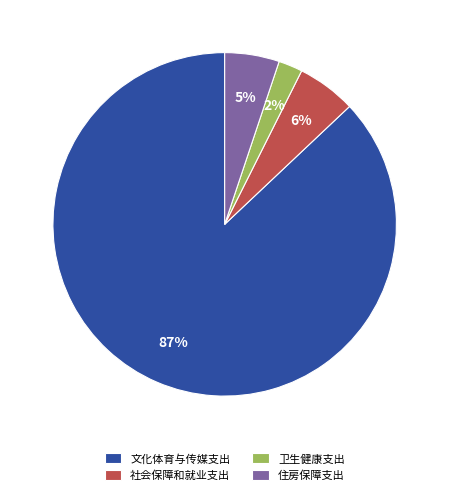

To the nearest percent, what is the average slice percentage?

25%